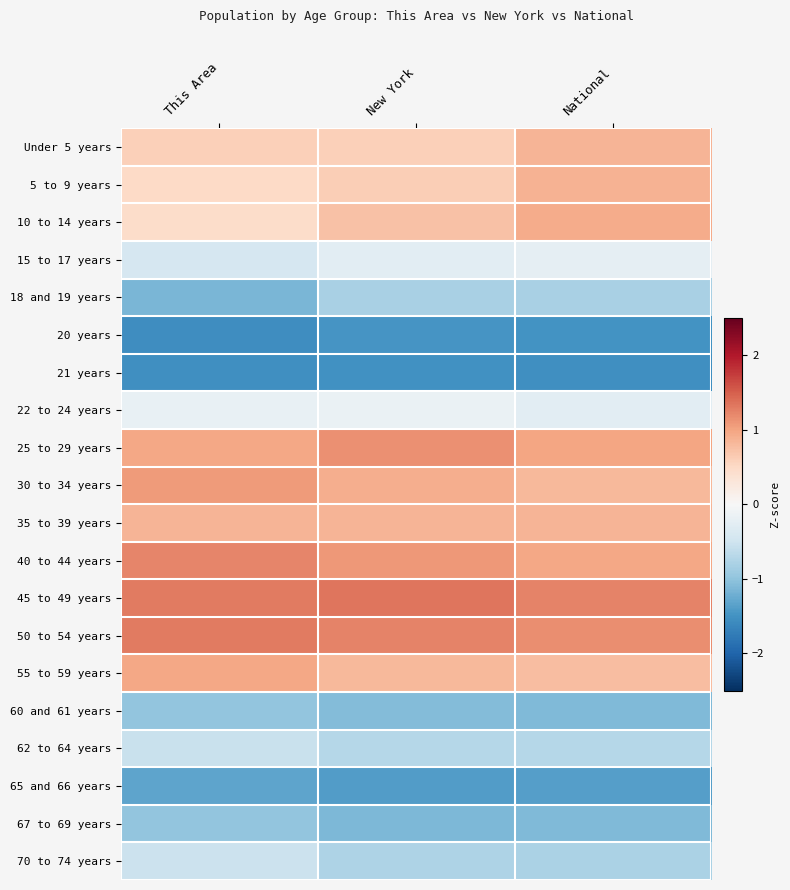

Reading left to right, what are all the values shown in this chart?

Under 5 years: This Area=0.6	New York=0.6	National=0.9
5 to 9 years: This Area=0.5	New York=0.6	National=0.9
10 to 14 years: This Area=0.4	New York=0.7	National=0.9
15 to 17 years: This Area=-0.4	New York=-0.3	National=-0.2
18 and 19 years: This Area=-1.1	New York=-0.8	National=-0.8
20 years: This Area=-1.6	New York=-1.5	National=-1.5
21 years: This Area=-1.5	New York=-1.5	National=-1.5
22 to 24 years: This Area=-0.2	New York=-0.2	National=-0.3
25 to 29 years: This Area=1.0	New York=1.1	National=1.0
30 to 34 years: This Area=1.1	New York=0.9	National=0.8
35 to 39 years: This Area=0.8	New York=0.8	National=0.9
40 to 44 years: This Area=1.2	New York=1.1	National=1.0
45 to 49 years: This Area=1.3	New York=1.3	National=1.2
50 to 54 years: This Area=1.3	New York=1.2	National=1.2
55 to 59 years: This Area=1.0	New York=0.8	National=0.8
60 and 61 years: This Area=-1.0	New York=-1.1	National=-1.1
62 to 64 years: This Area=-0.6	New York=-0.7	National=-0.7
65 and 66 years: This Area=-1.3	New York=-1.4	National=-1.4
67 to 69 years: This Area=-1.0	New York=-1.1	National=-1.1
70 to 74 years: This Area=-0.5	New York=-0.8	National=-0.8